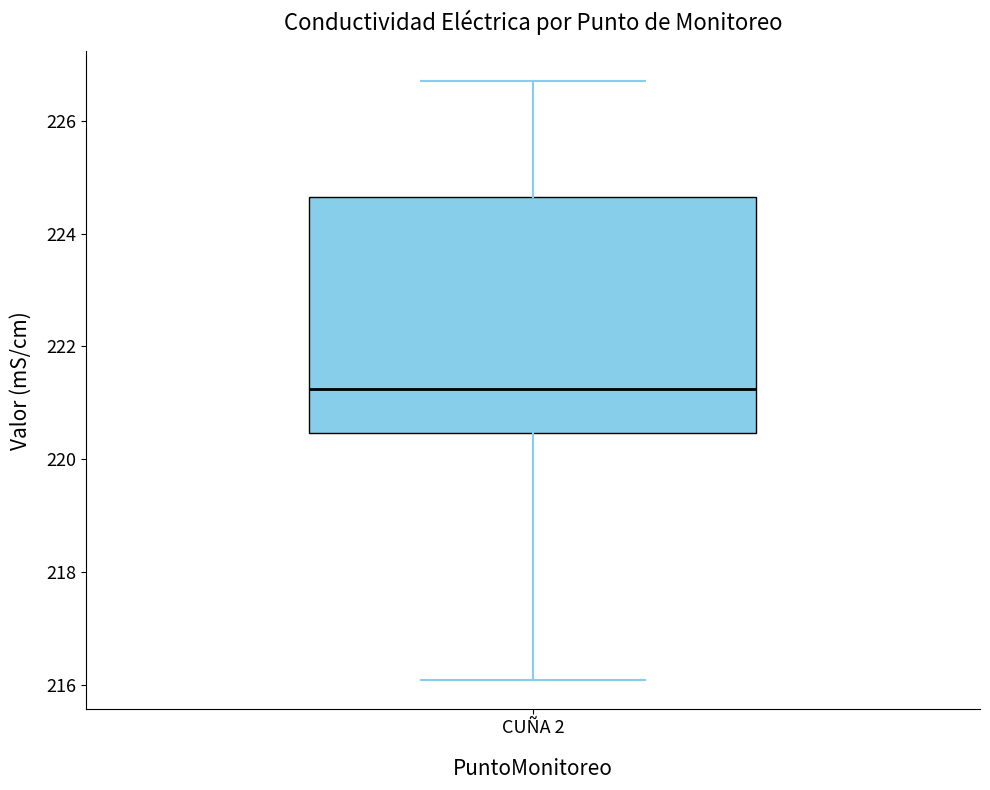

Where does the median line of the box for CUÑA 2 sit on the y-axis? The values are not printed on the chart, so give them approximately, as read against the axis.

221.2